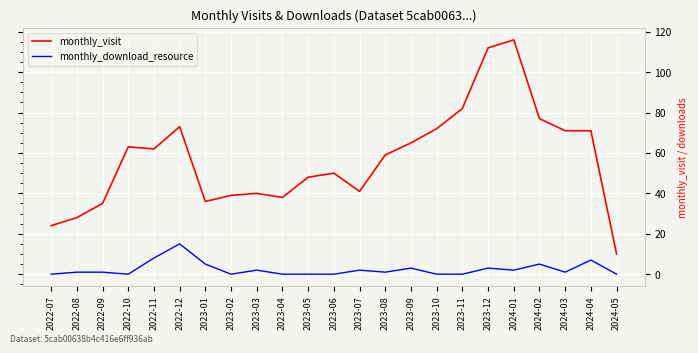

What is the difference between the maximum and second lowest values in the monthly_download_resource series?

15